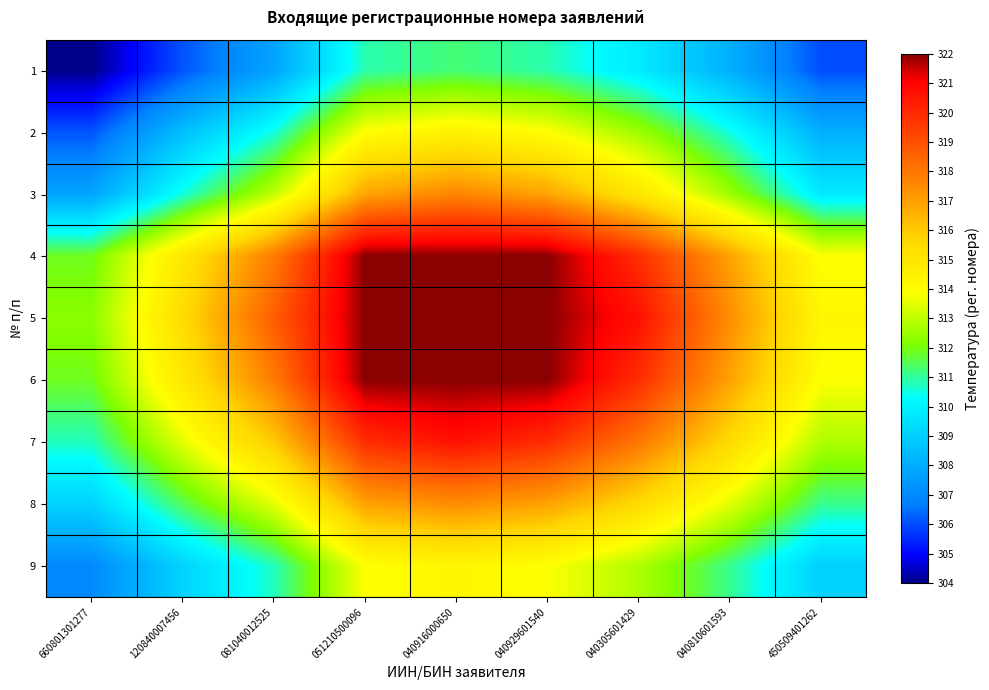

Between 081040012525 and 040810601593, which series saw the biggest shift?

5